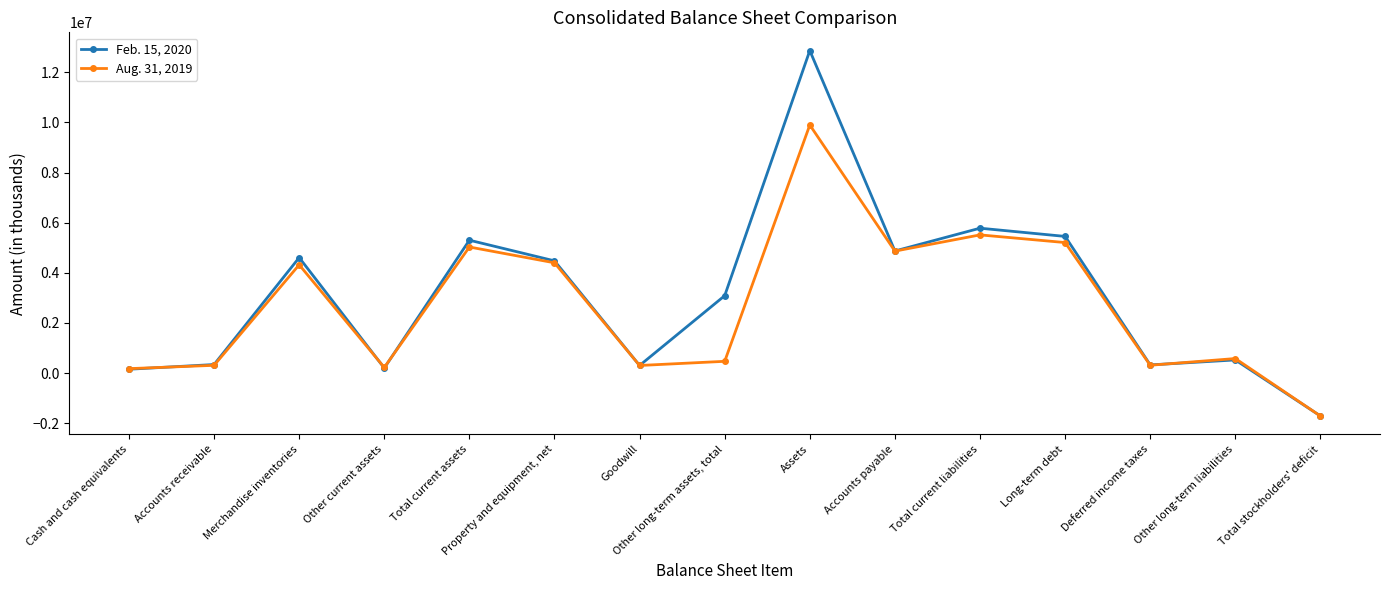

What is the label of the 3rd point from the left?

Merchandise inventories